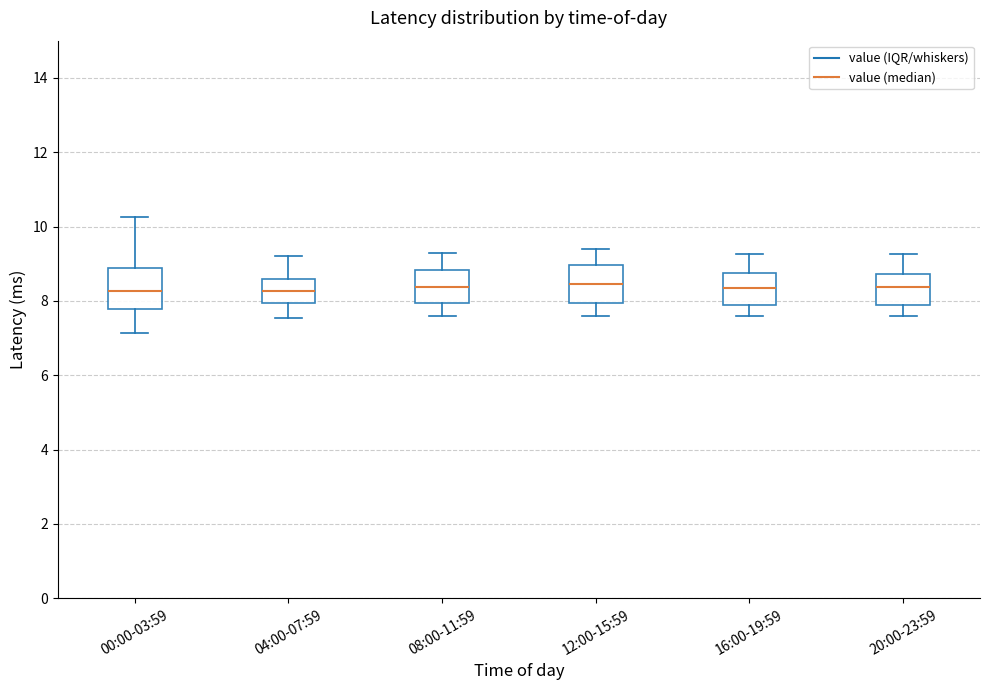

Reading left to right, transcribe this box plot: for each box, give where its median line is, the range the box spans, and where its two whiskers end, as read against the y-axis. The values are not printed on the chart, so give them approximately, as read against the axis.

00:00-03:59: median 8.2, box 7.8 to 8.8, whiskers 7.2 to 10.2
04:00-07:59: median 8.2, box 8.0 to 8.6, whiskers 7.6 to 9.2
08:00-11:59: median 8.4, box 8.0 to 8.8, whiskers 7.6 to 9.4
12:00-15:59: median 8.4, box 8.0 to 9.0, whiskers 7.6 to 9.4
16:00-19:59: median 8.4, box 8.0 to 8.8, whiskers 7.6 to 9.2
20:00-23:59: median 8.4, box 8.0 to 8.8, whiskers 7.6 to 9.2